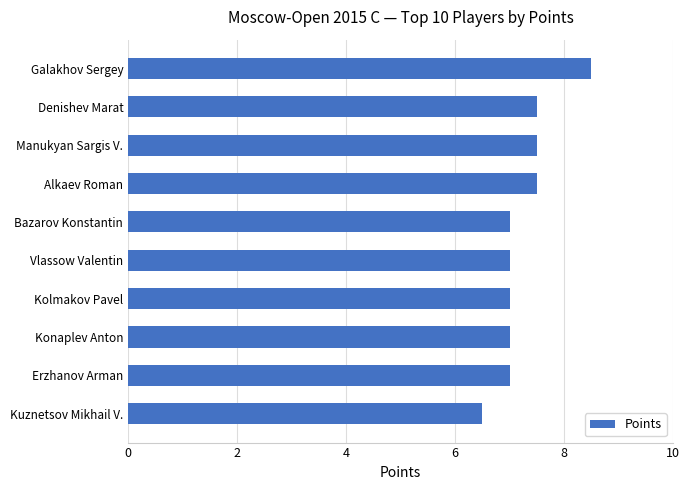

What is the label of the 3rd bar from the bottom?

Konaplev Anton